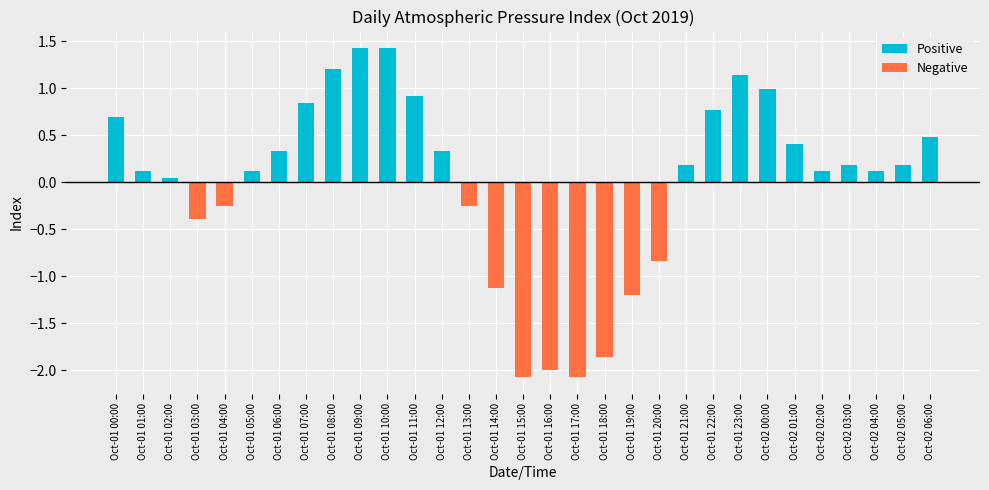

What position from the left is Oct-01 20:00?

21